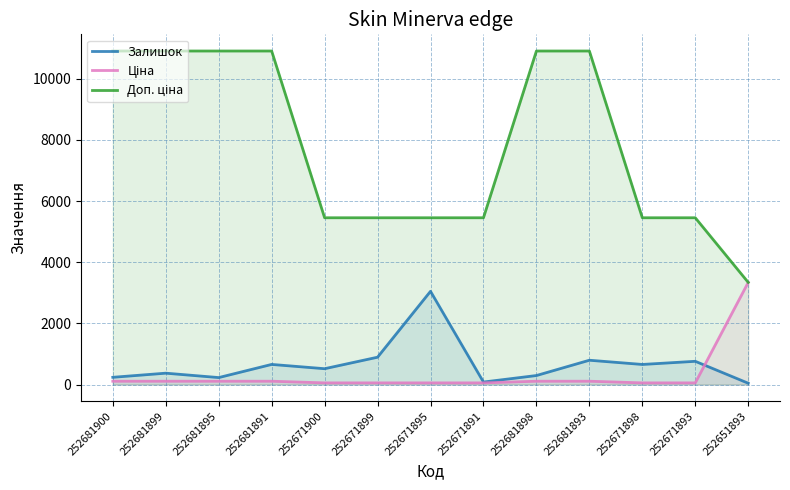

What is the spread (max minus min) of values at 252681899?

10794.0